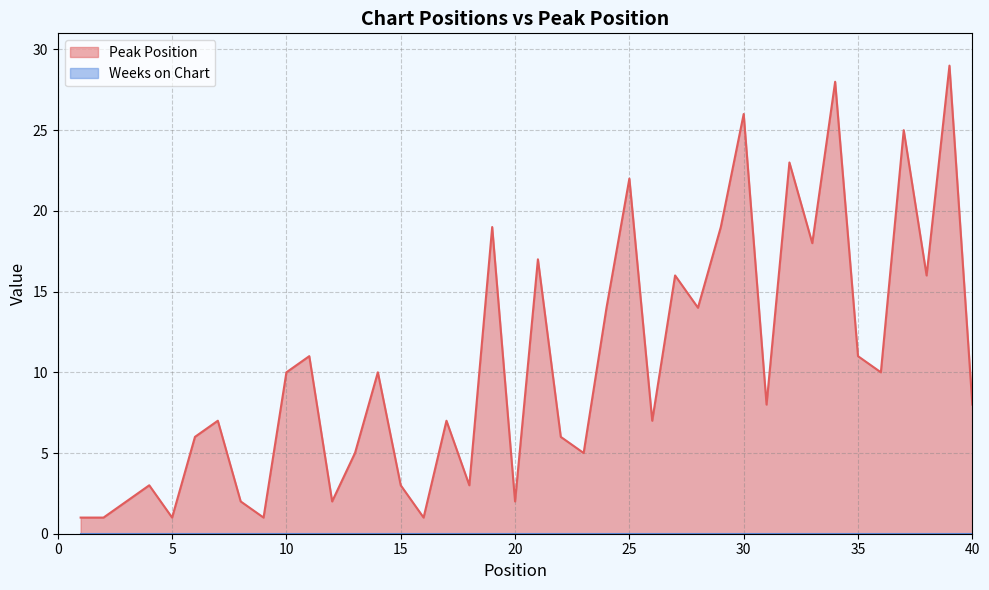

The value at 23 is 5. True or false?

True